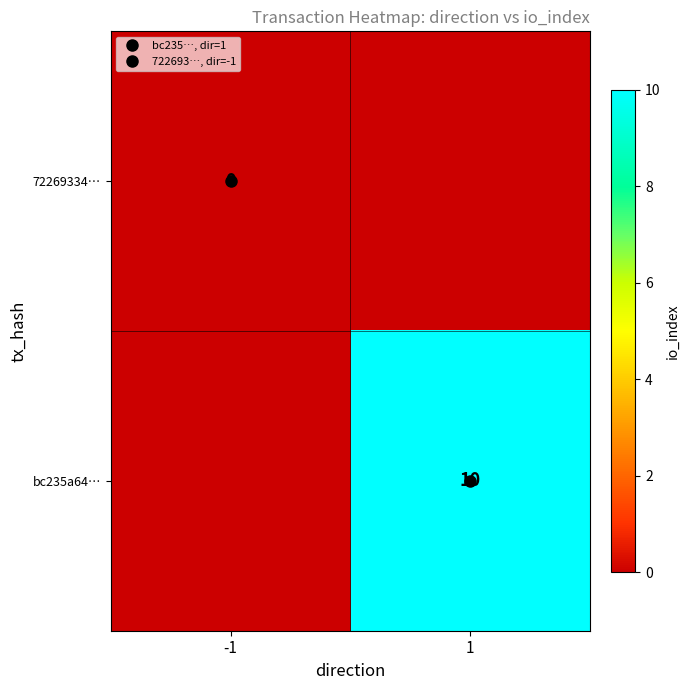

What is the difference between the maximum and minimum values in the bc235a64… series?

10